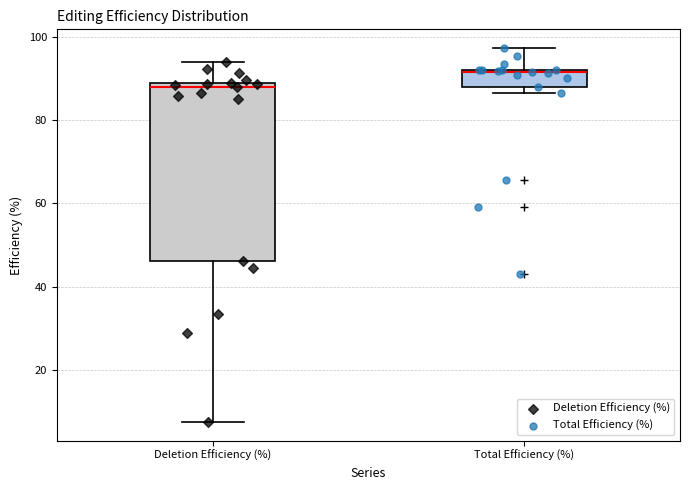

Comparing the boxes themselves (not the whiskers), which one is the tallest?

Deletion Efficiency (%)